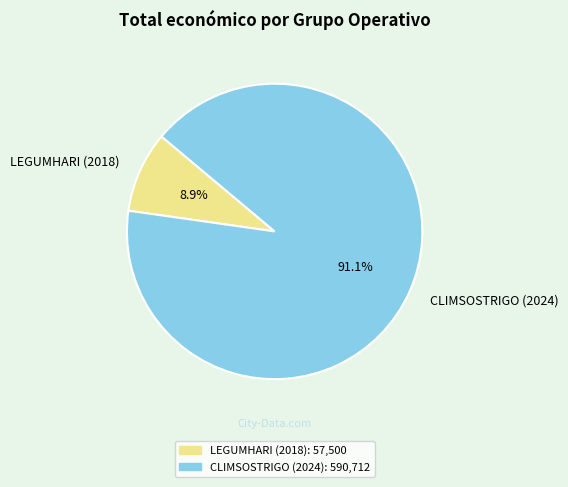

Which category has the biggest portion of the pie?

CLIMSOSTRIGO (2024)